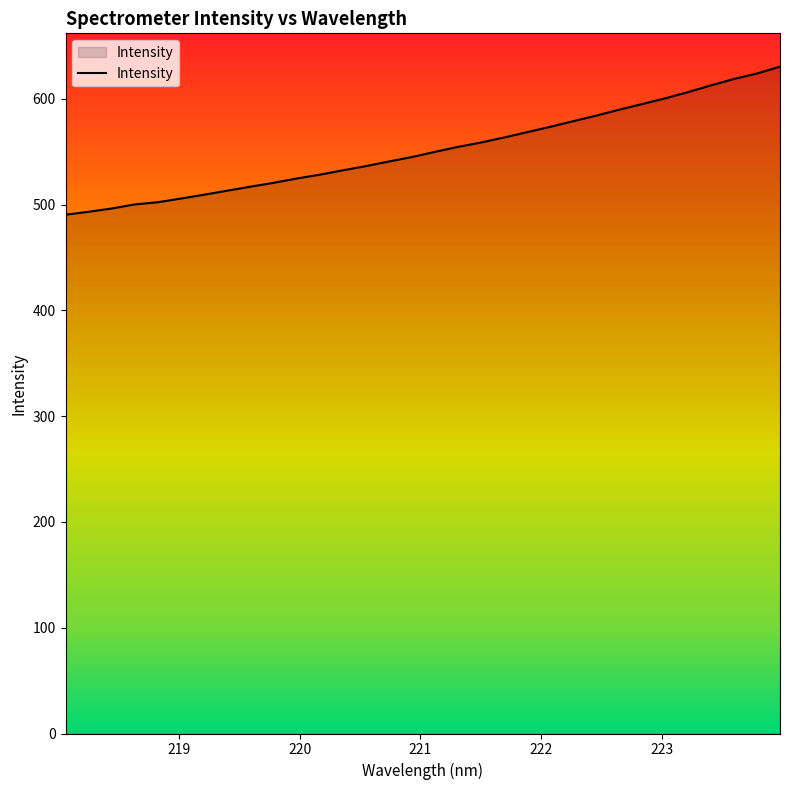

What is the greatest value displayed?

630.4